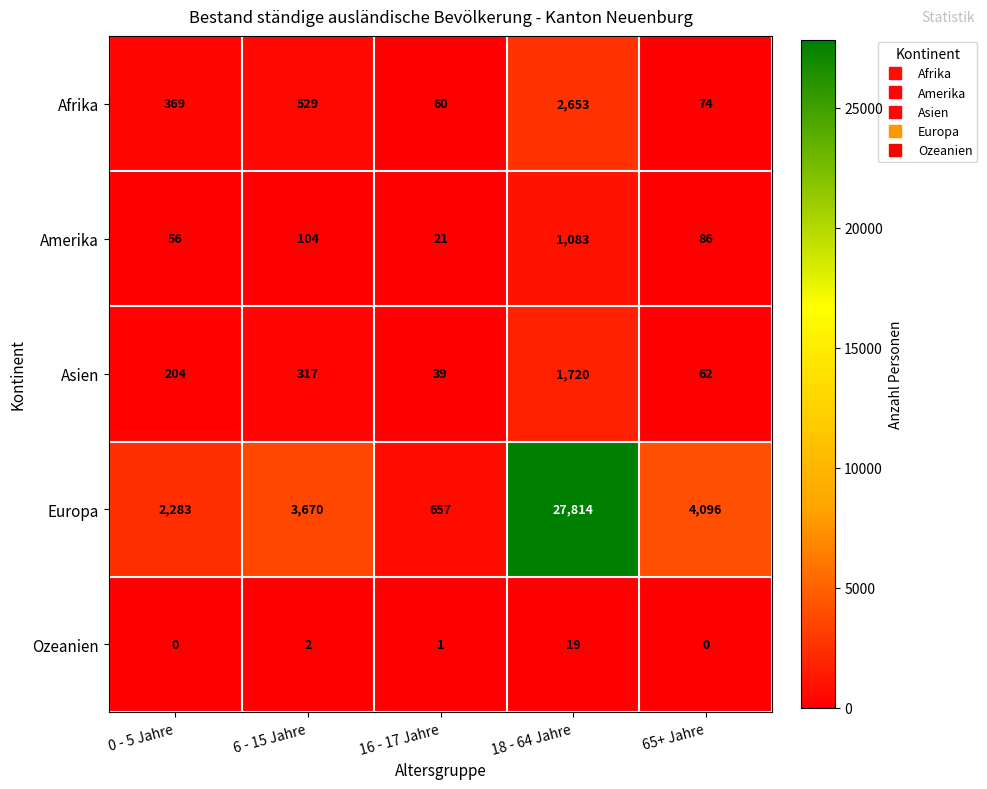

The Asien series shows 317 at 6 - 15 Jahre. True or false?

True